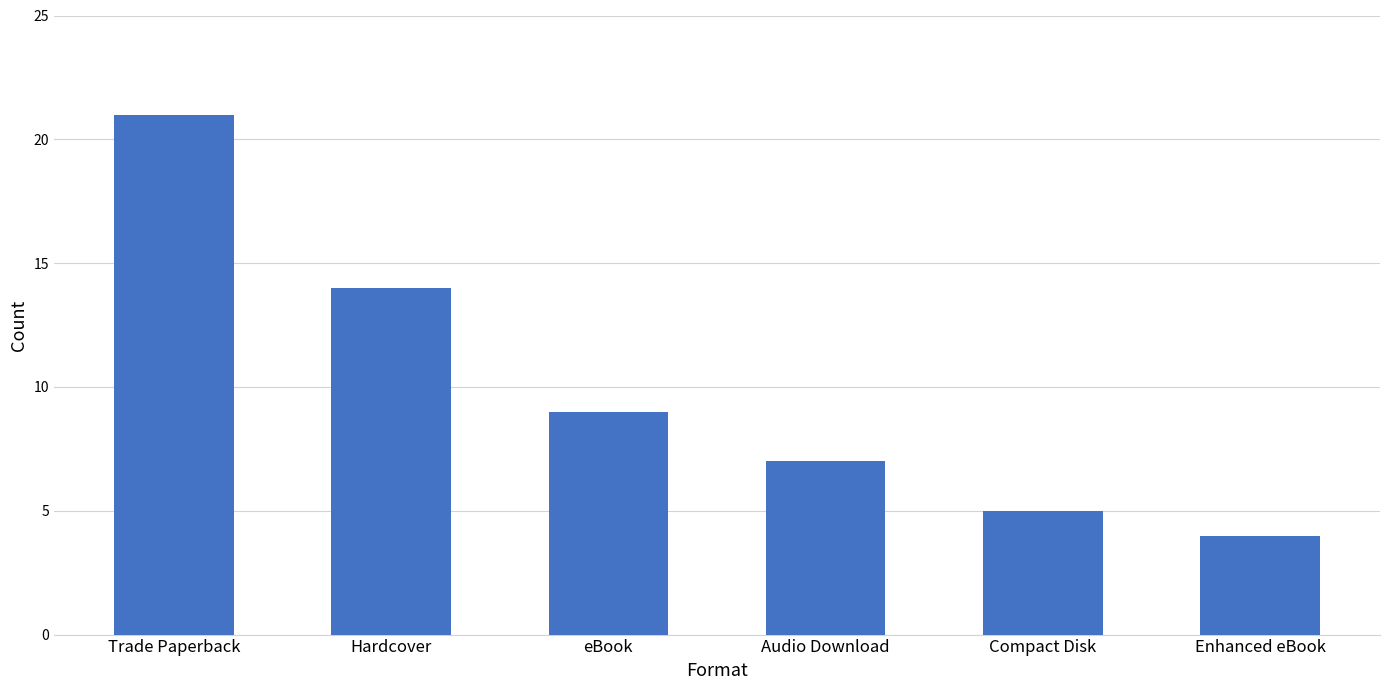

List the labels in order of value, smallest first.

Enhanced eBook, Compact Disk, Audio Download, eBook, Hardcover, Trade Paperback